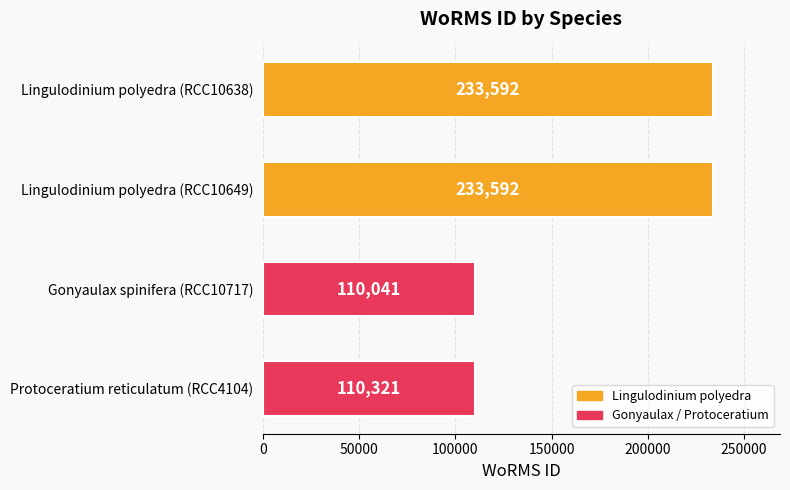

What is the difference between the second highest and minimum values?

123551